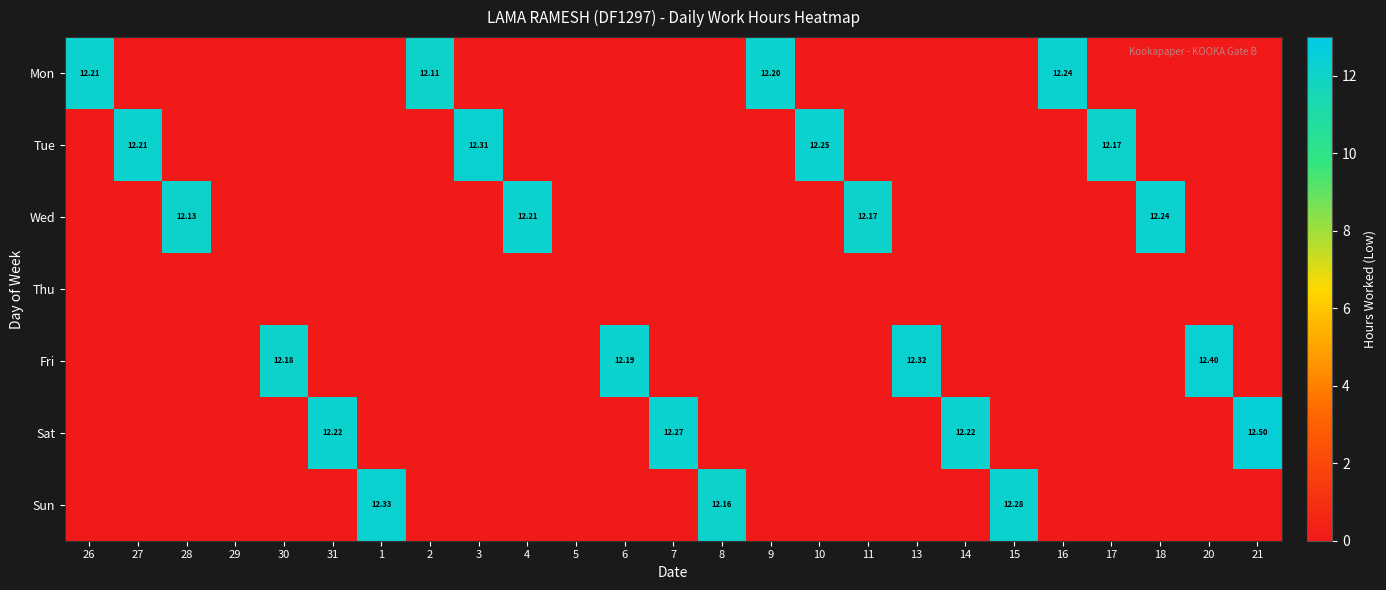

Which series has the largest range (max minus min)?

Sat